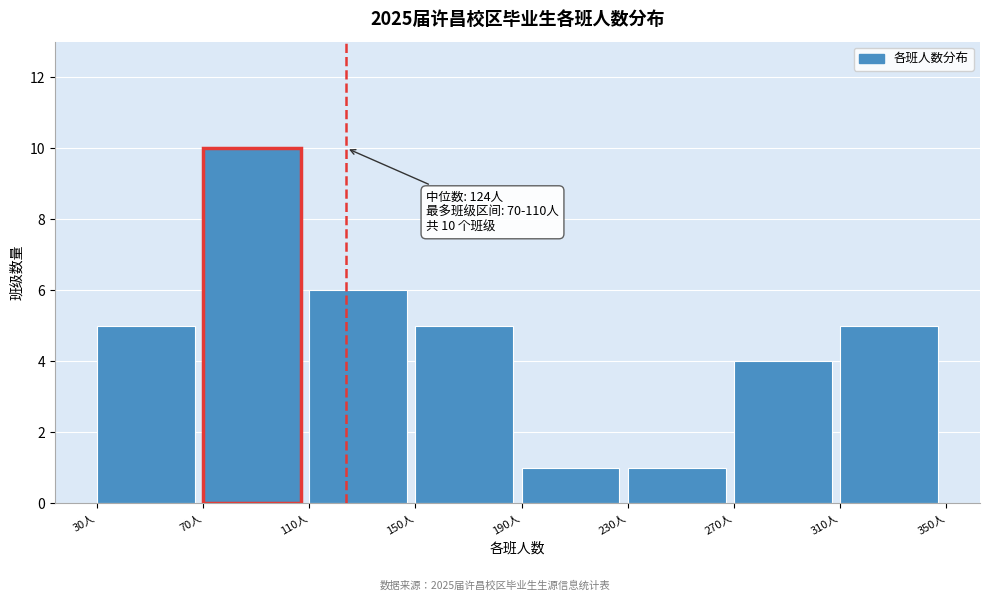

Over which range of the x-axis is the bar tallest?

70 to 110